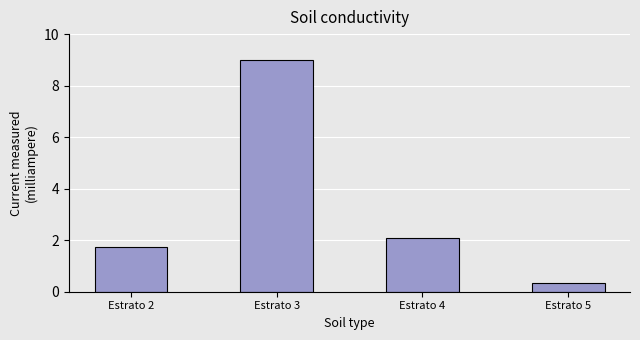

How many data points does each series have?

4